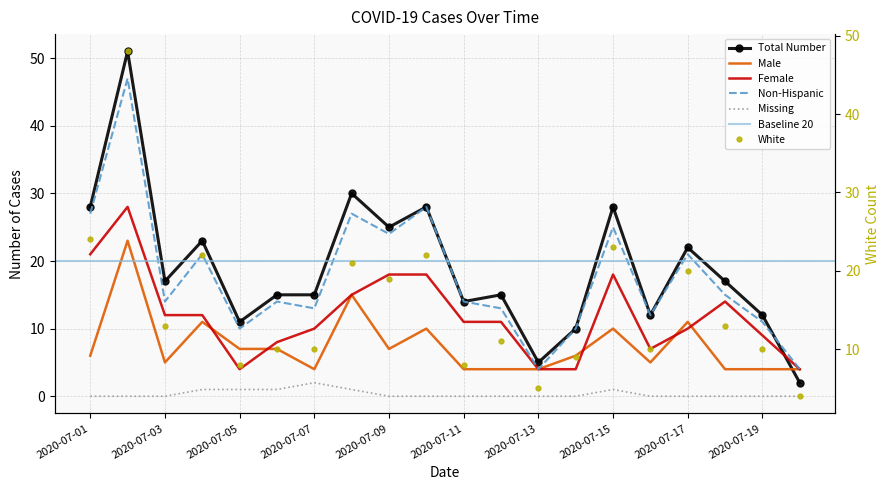

How many intersections are there between Non-Hispanic and Total Number?

1